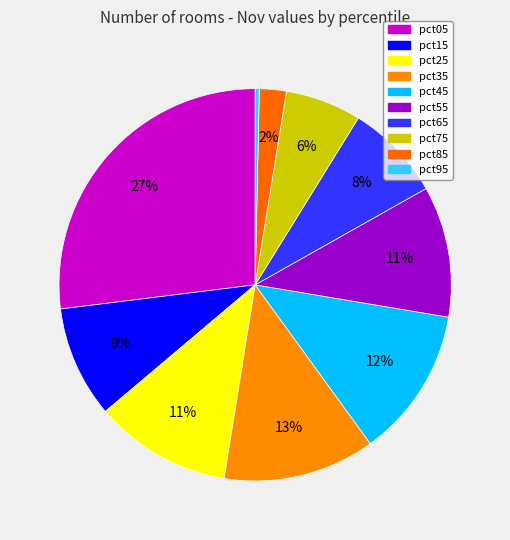

How many segments does this pie chart have?

10